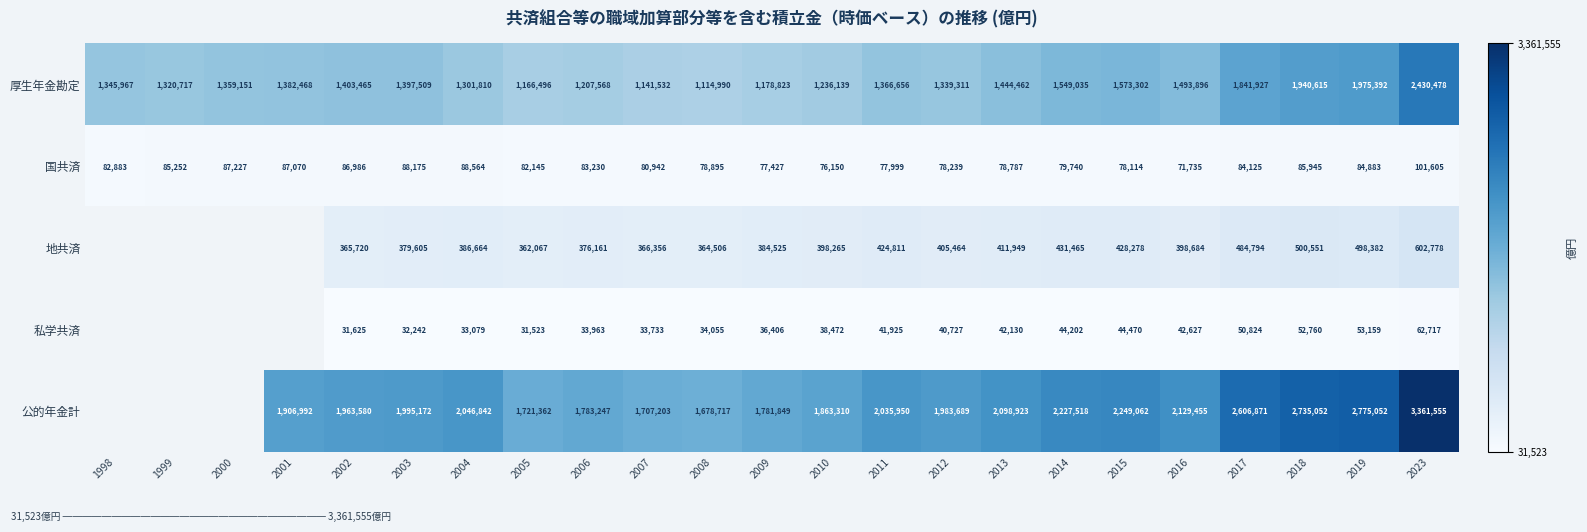

At 2012, list the series in order from smallest to largest.

私学共済, 国共済, 地共済, 厚生年金勘定, 公的年金計